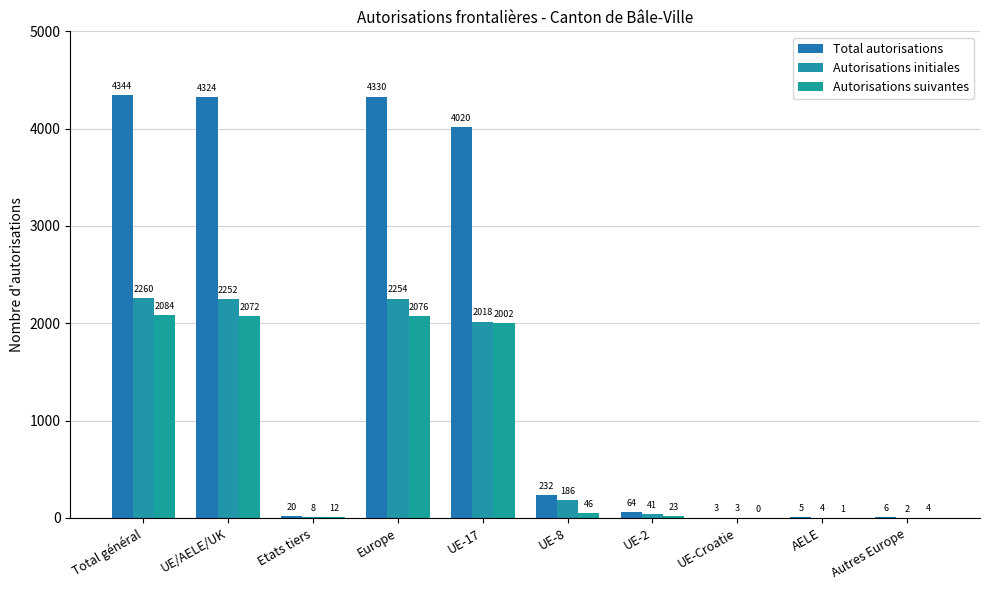

Reading left to right, list all the values displayed in this chart.

Total autorisations: 4344	4324	20	4330	4020	232	64	3	5	6
Autorisations initiales: 2260	2252	8	2254	2018	186	41	3	4	2
Autorisations suivantes: 2084	2072	12	2076	2002	46	23	0	1	4